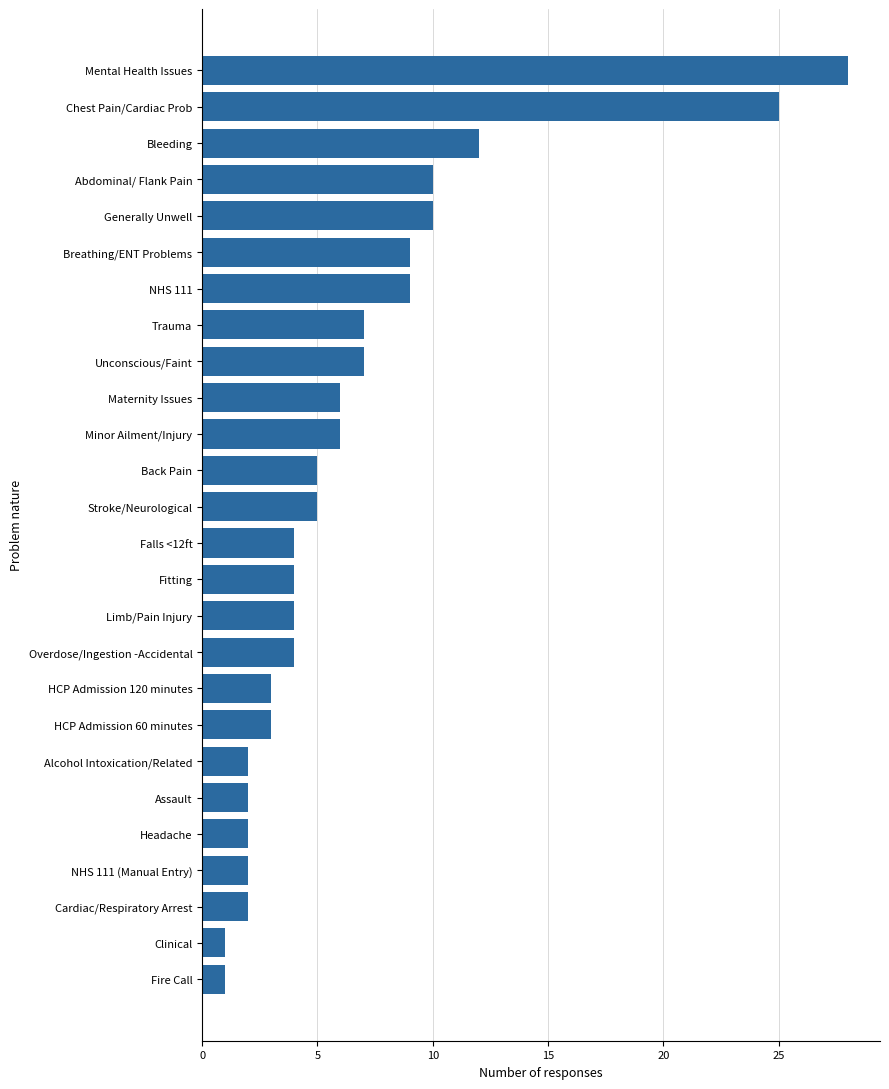

What is the sum of all values?

173